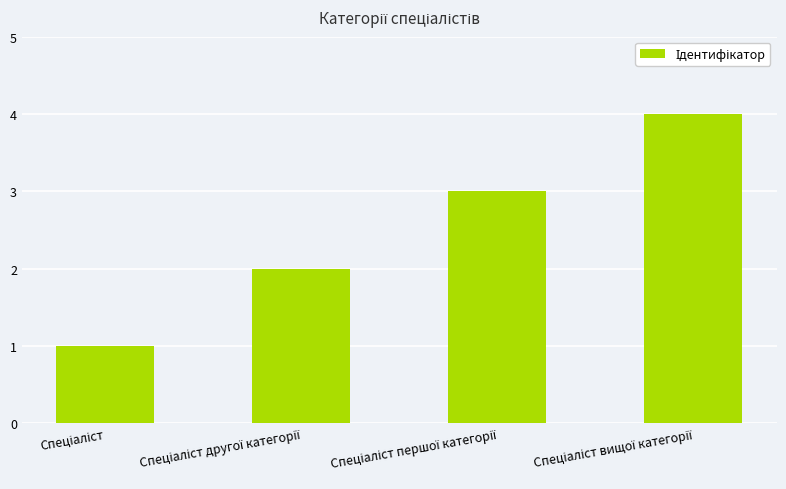

How many bars are there in total?

4